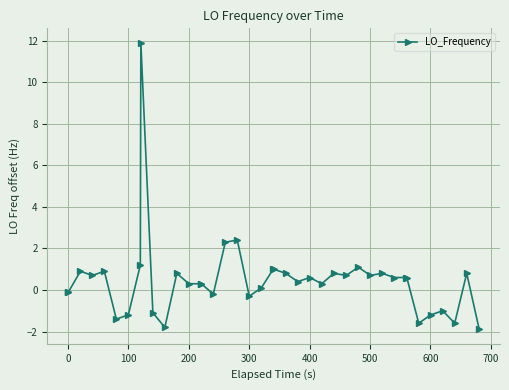

True or false: there are more than 1 points higher than both neighbors.

True